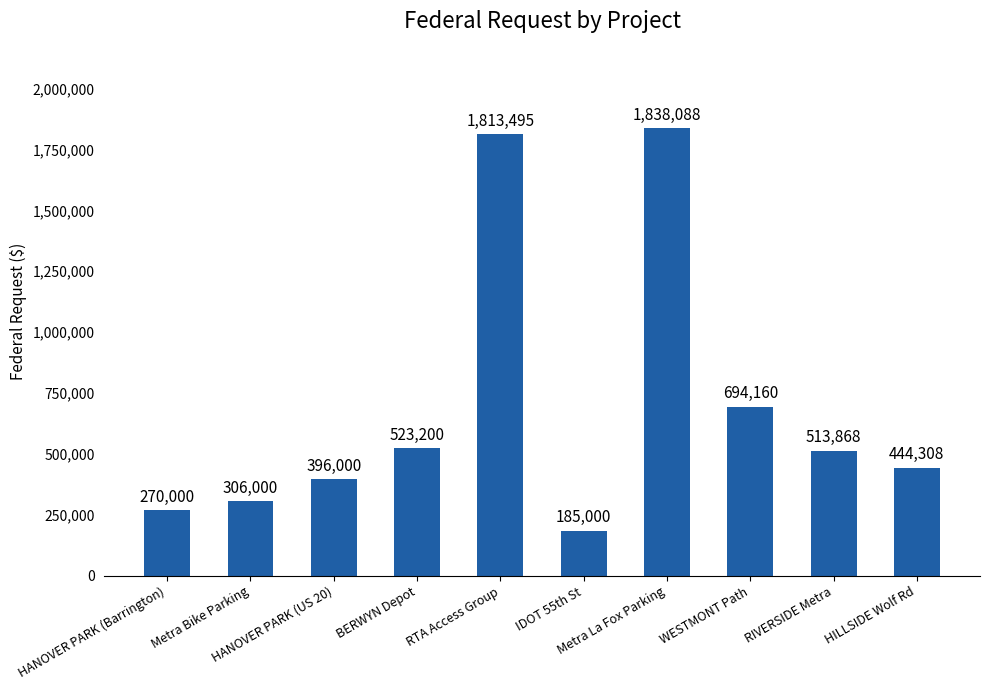

Which label corresponds to the largest value in the chart?

Metra La Fox Parking